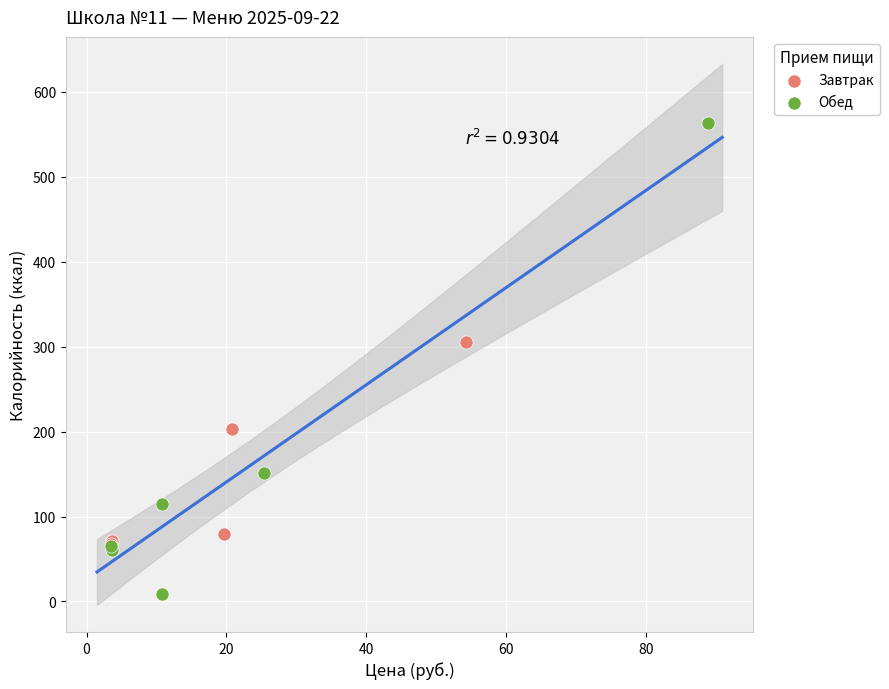

Which series contains the lowest Y value?

Обед